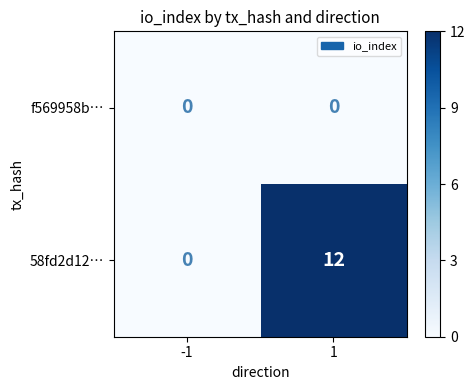

Is the value of 58fd2d12… at 1 greater than the value of f569958b… at 1?

Yes